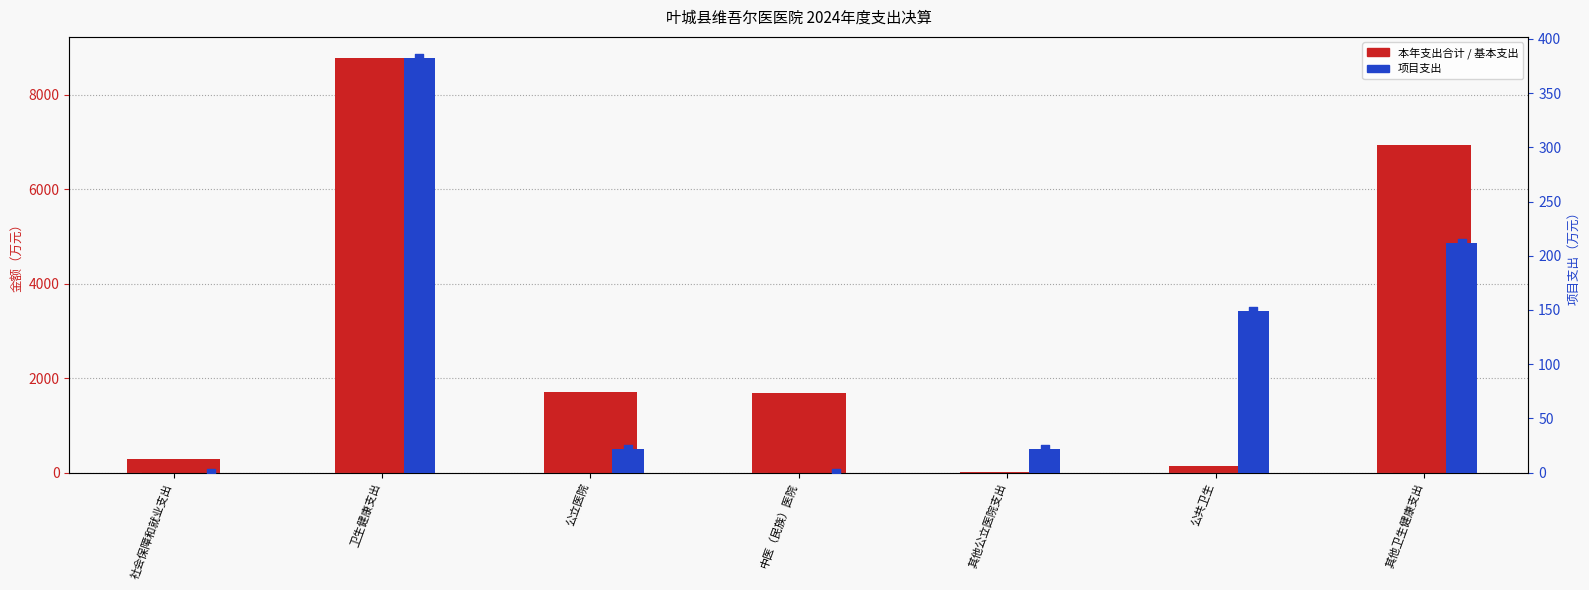

Is the value of 项目支出(点) at 中医（民族）医院 greater than the value of 基本支出 at 中医（民族）医院?

No